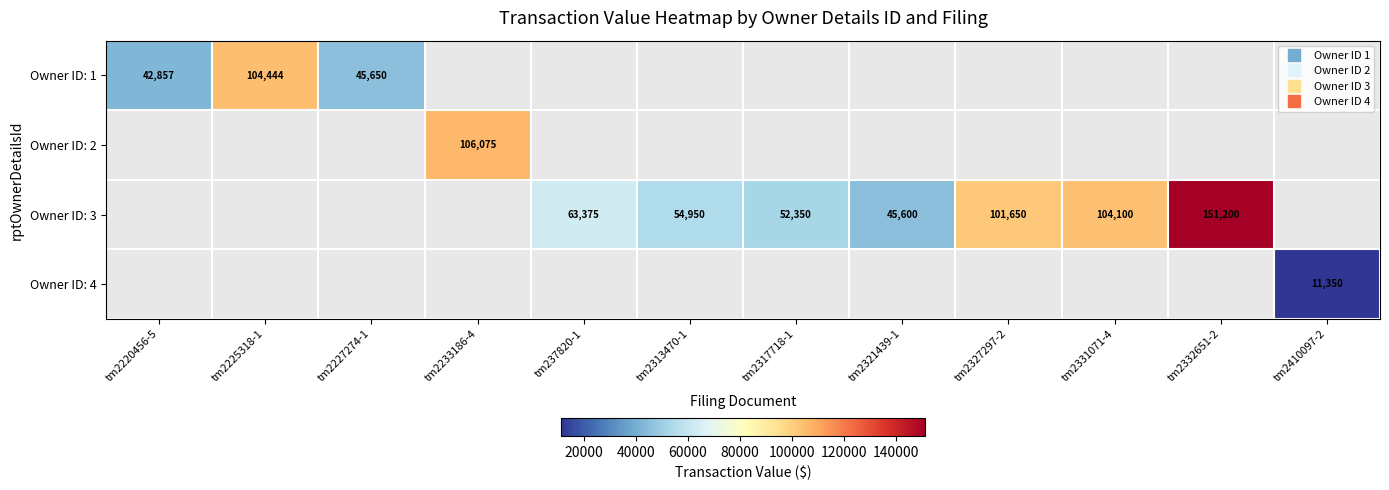

At which category does the chart reach its peak across all series?

tm2332651-2